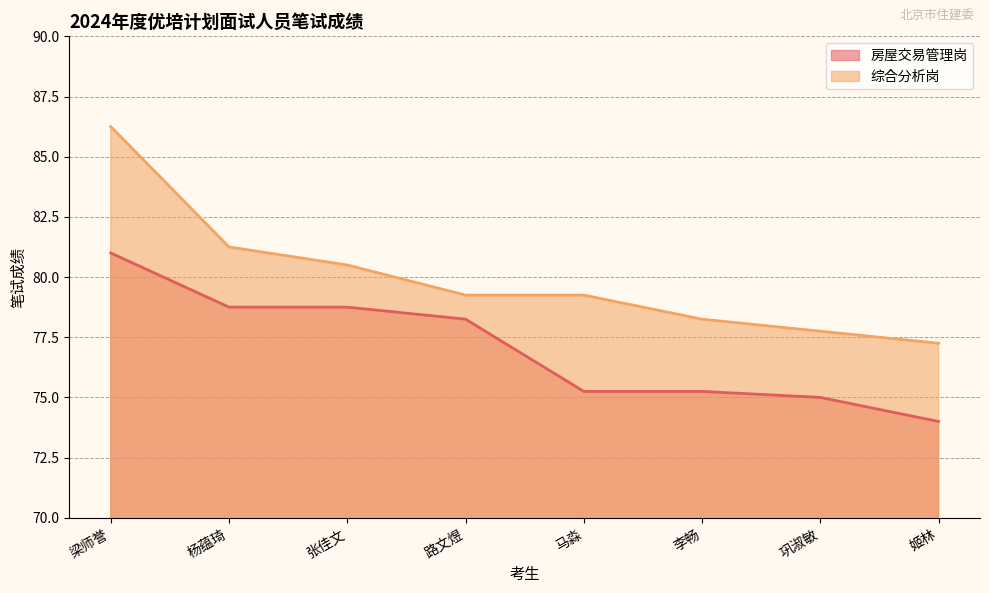

How many distinct data groups are displayed?

2